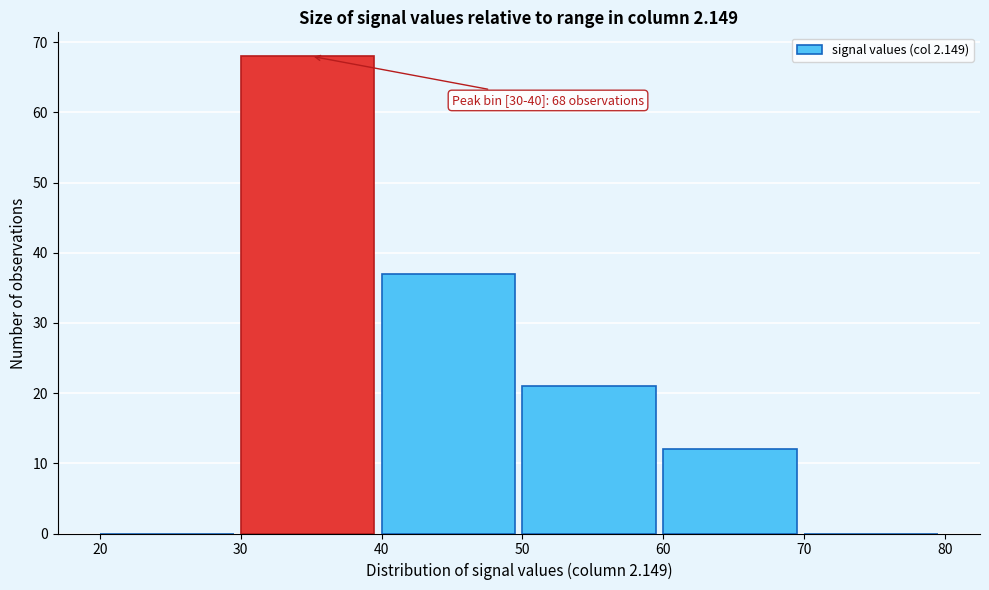

Over which range of the x-axis is the bar tallest?

30 to 40